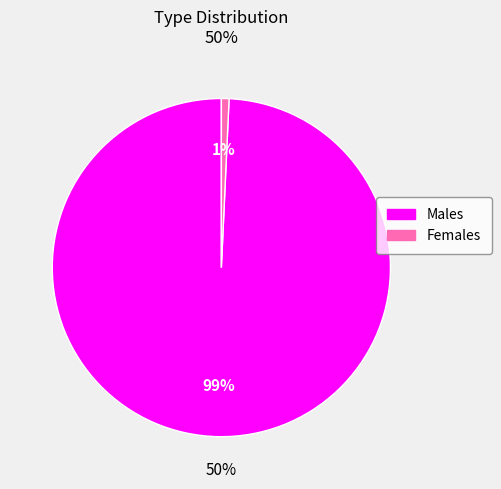

Does any single category account for the majority?

Yes